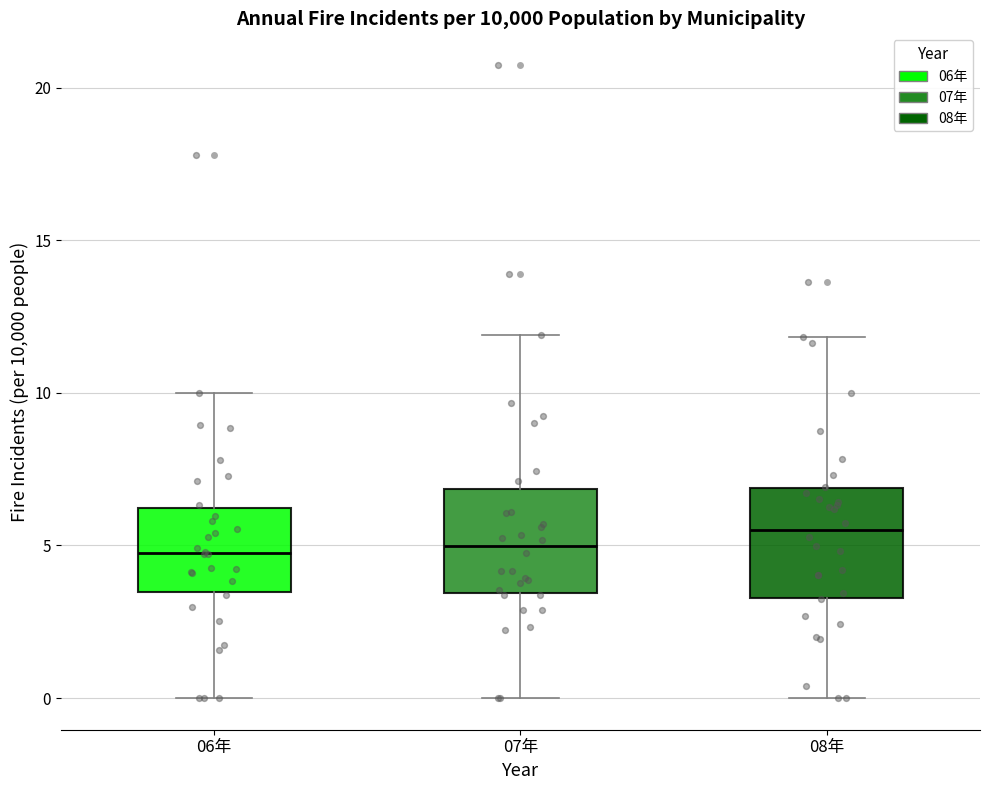

Reading left to right, transcribe this box plot: for each box, give where its median line is, the range the box spans, and where its two whiskers end, as read against the y-axis. The values are not printed on the chart, so give them approximately, as read against the axis.

06年: median 5.0, box 3.5 to 6.0, whiskers 0.0 to 10.0
07年: median 5.0, box 3.5 to 7.0, whiskers 0.0 to 12.0
08年: median 5.5, box 3.5 to 7.0, whiskers 0.0 to 12.0